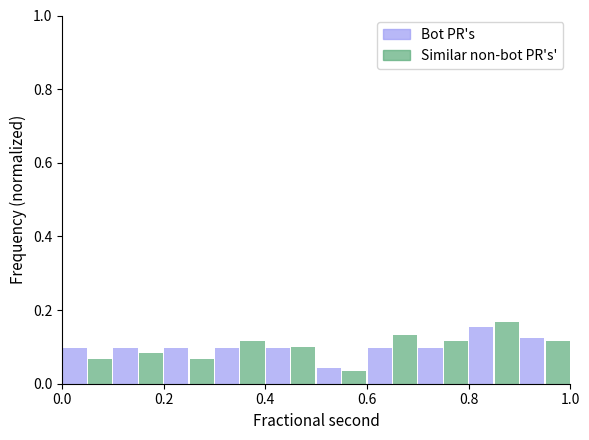

What is the height of the Similar non-bot PR's' bar covering 0.4 to 0.5 on the x-axis? The values are not printed on the chart, so give them approximately, as read against the axis.

0.10